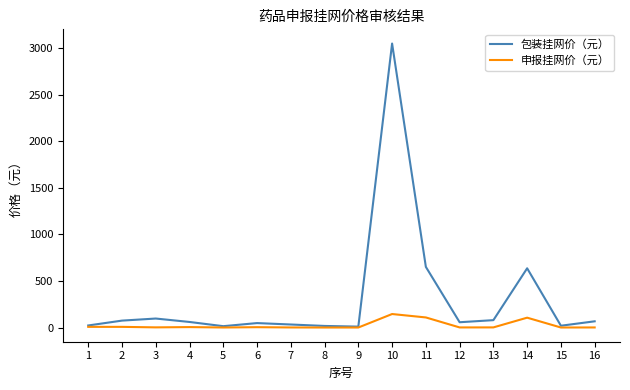

What is the greatest value displayed?

3048.3